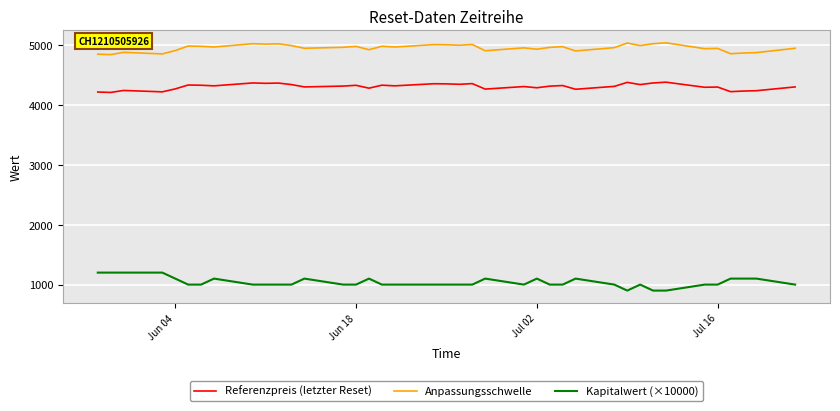

What is the sum of all Referenzpreis (letzter Reset) values?

167773.0